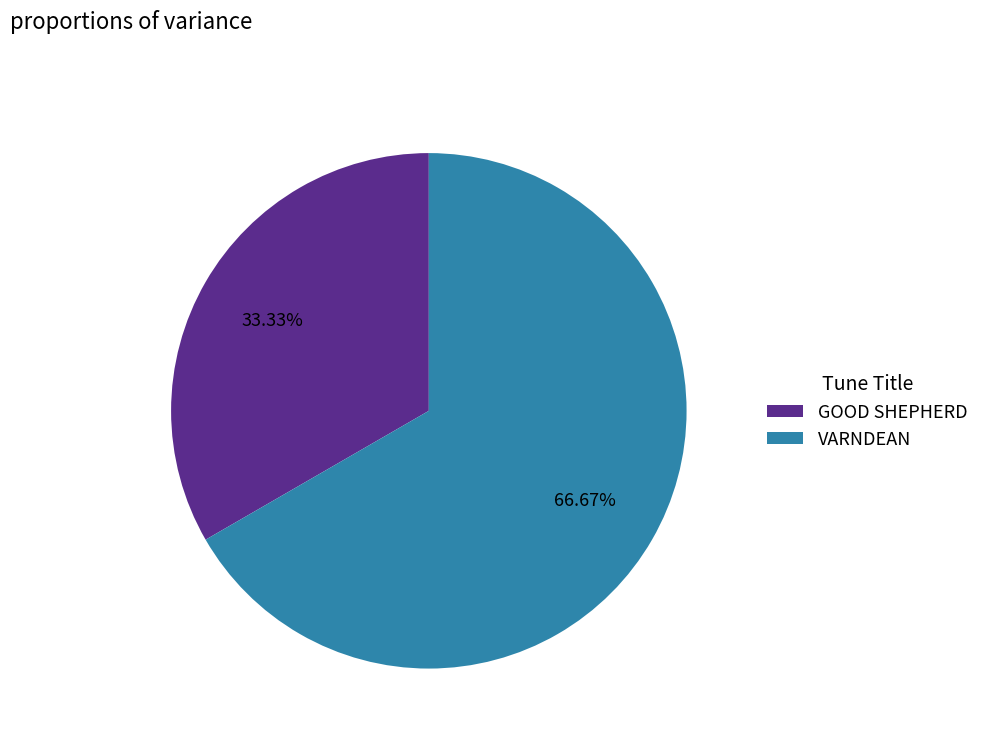

Which slice is the smallest?

GOOD SHEPHERD